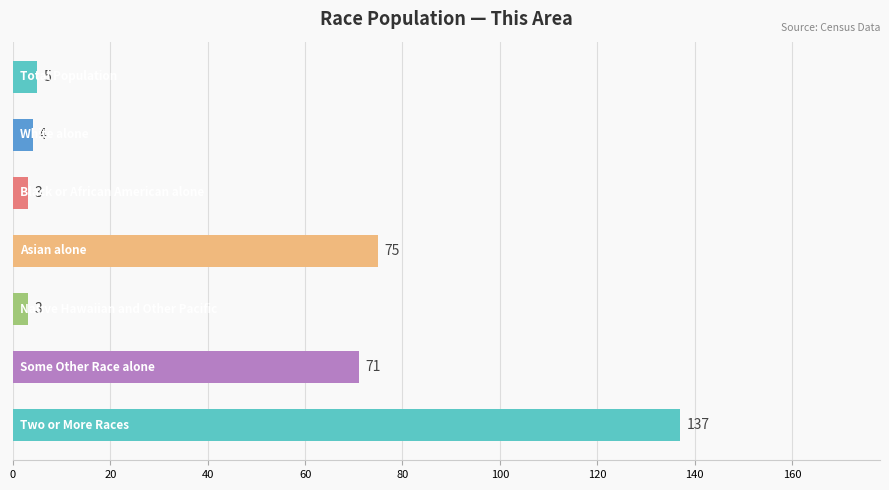

Does the chart contain stacked bars?

No